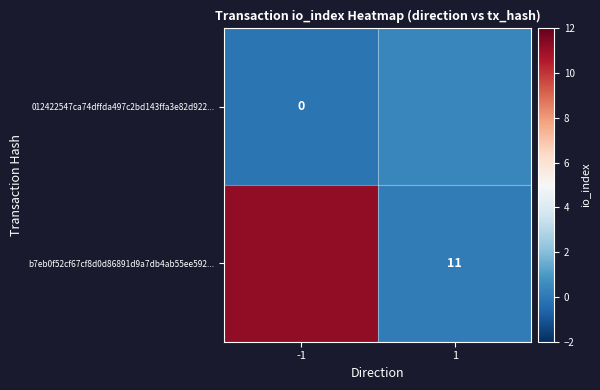

Is the value of 012422547ca74dffda497c2bd143ffa3e82d922... at -1 greater than the value of b7eb0f52cf67cf8d0d86891d9a7db4ab55ee592... at 1?

No